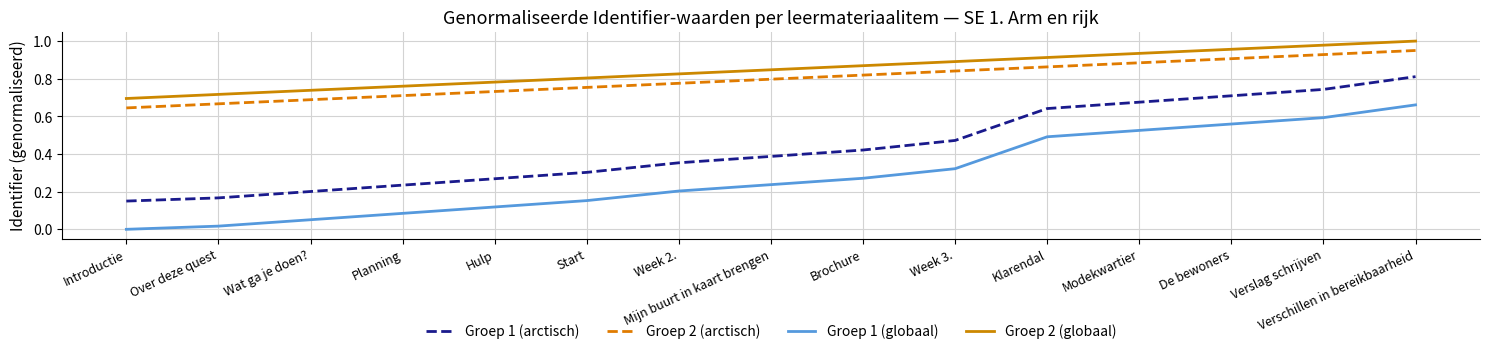

How many categories are shown in the chart?

15